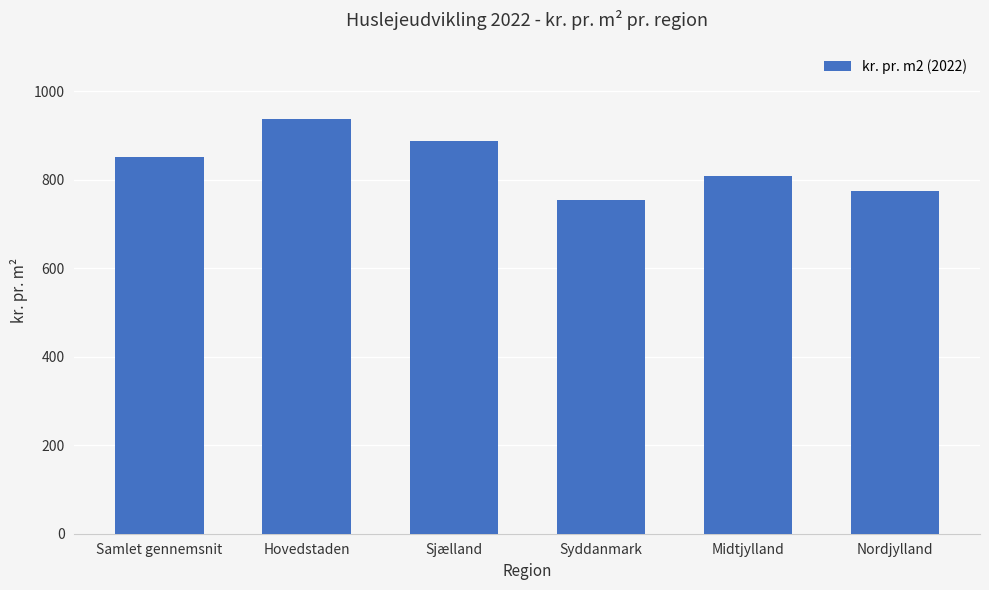

Reading left to right, transcribe all the data shown in this chart.

Samlet gennemsnit=851	Hovedstaden=937	Sjælland=887	Syddanmark=753	Midtjylland=808	Nordjylland=774